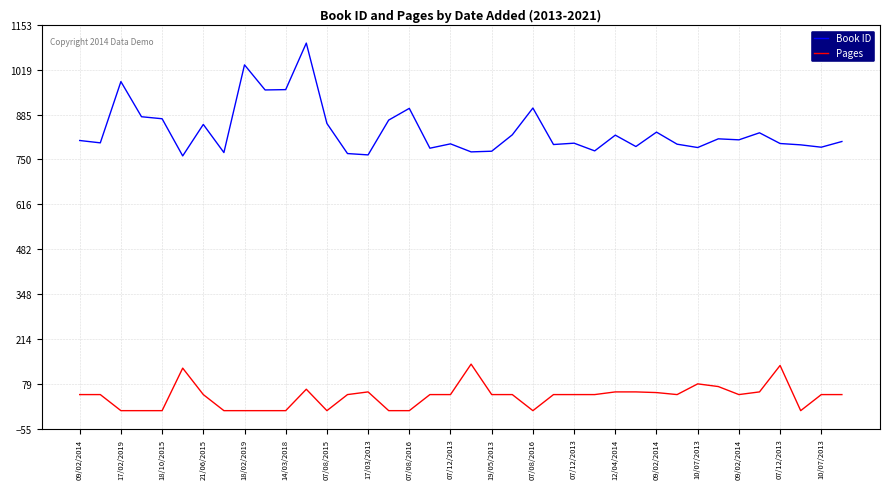

What is the maximum value for Book ID?

1098